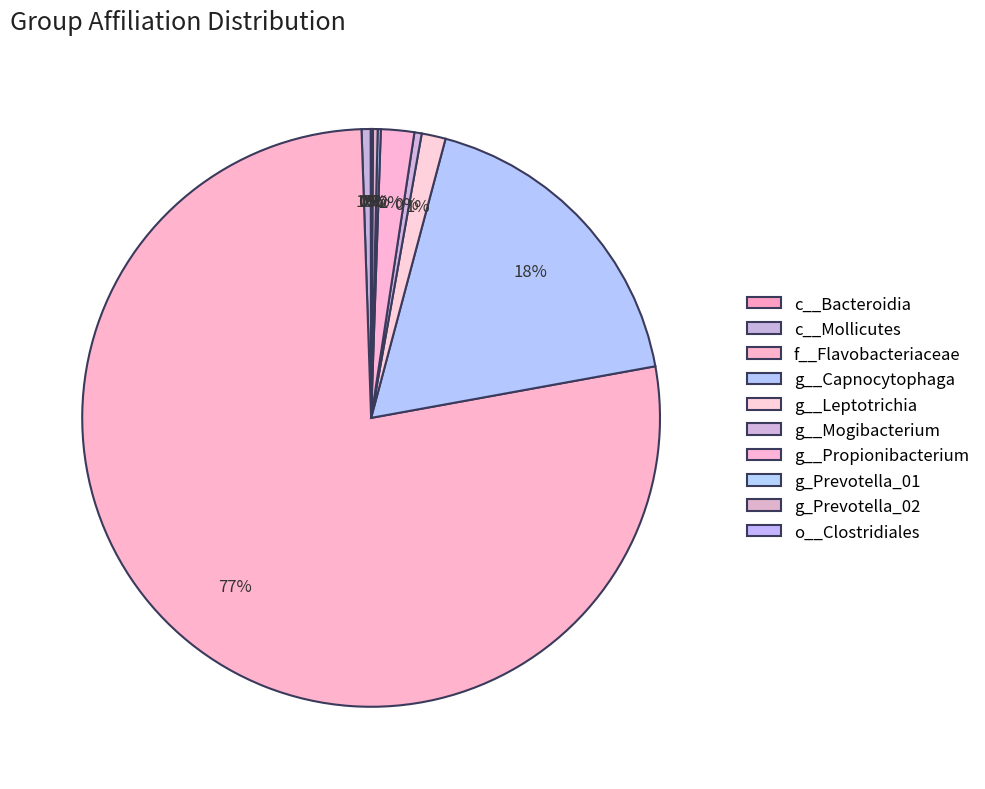

How many segments does this pie chart have?

10